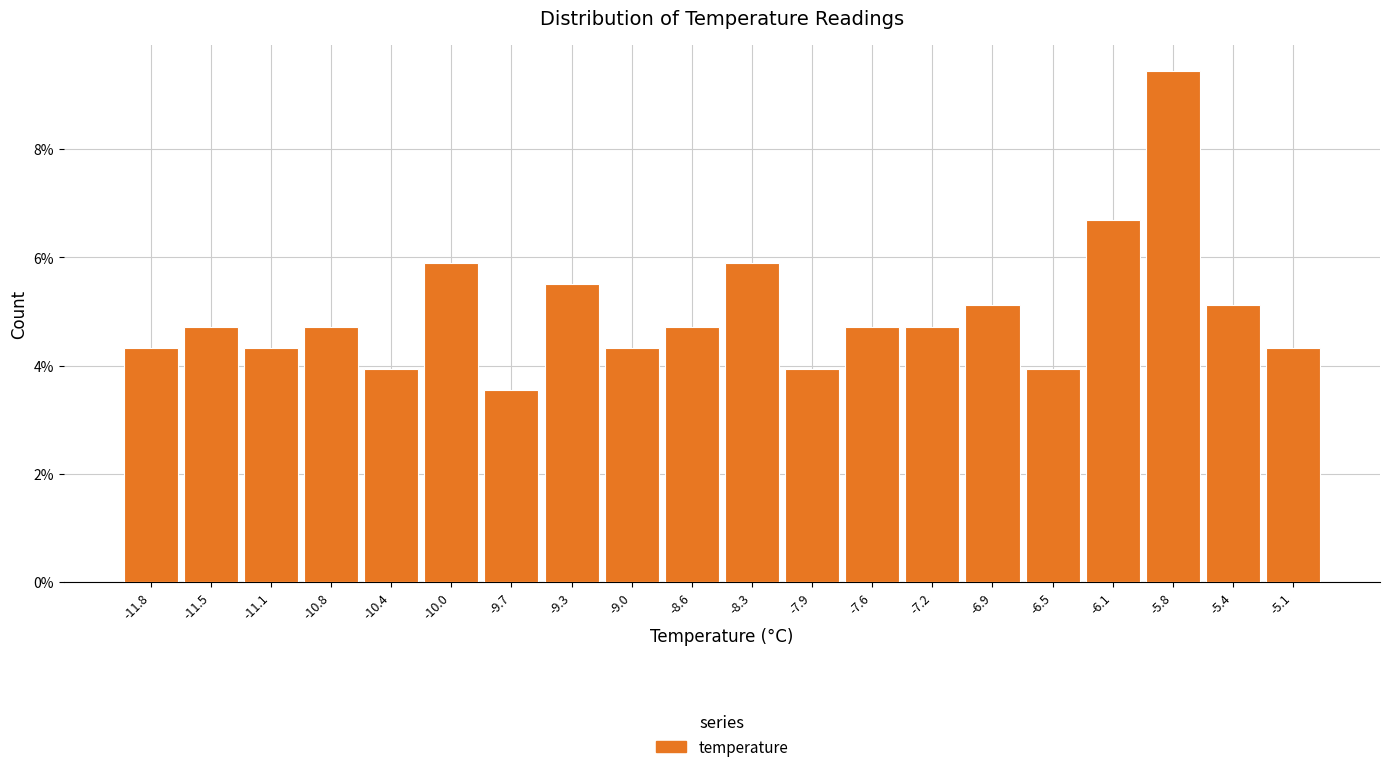

What is the height of the bar covering -10.935 to -10.580 on the x-axis? Neither the bar edges nor the heights are printed on the chart, so give them approximately, as read against the axes.

4.8